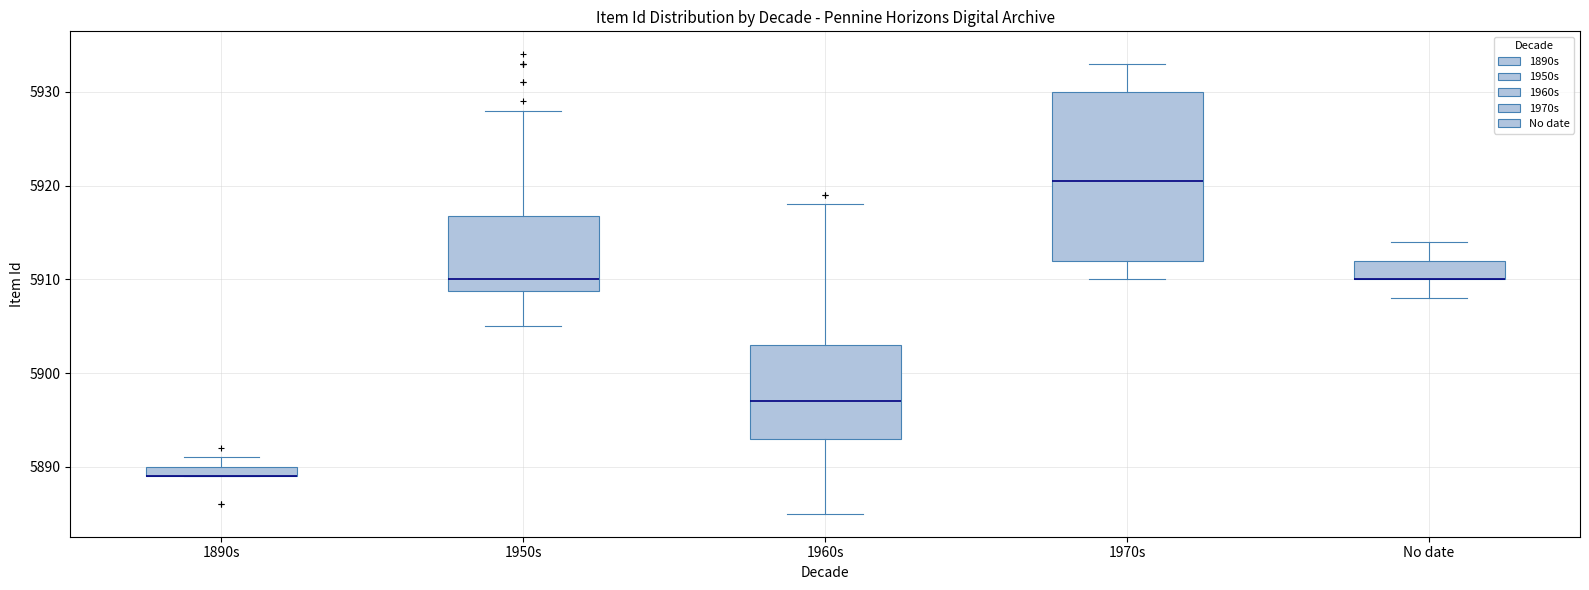

Which box is the tallest, from its lower edge to its upper edge?

1970s